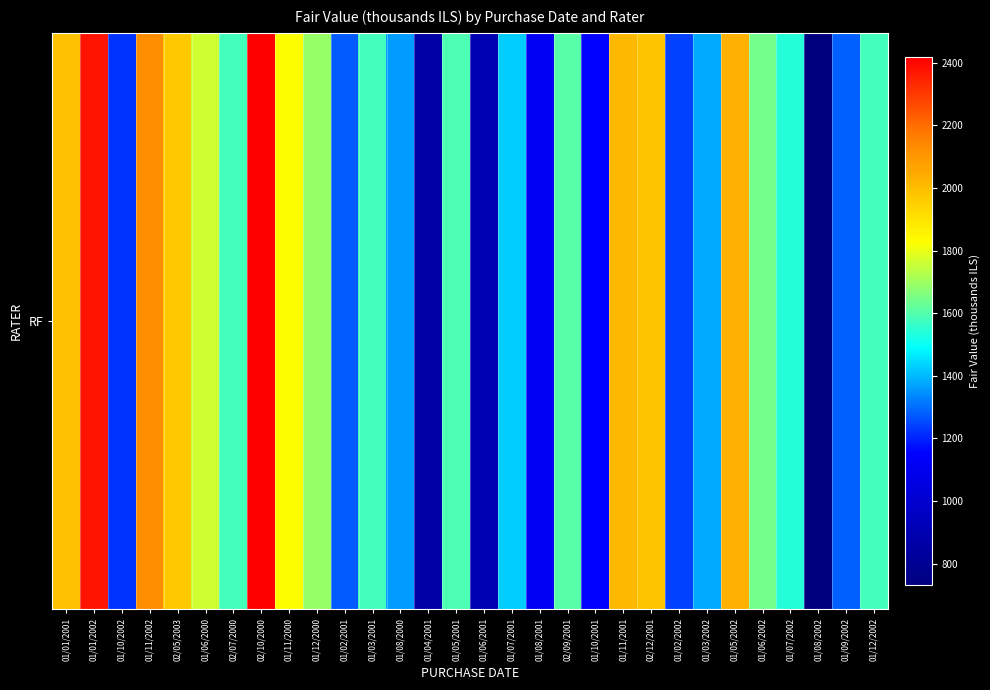

Approximately how many times larger is the value at 01/06/2000 compared to 01/07/2002?

1.1